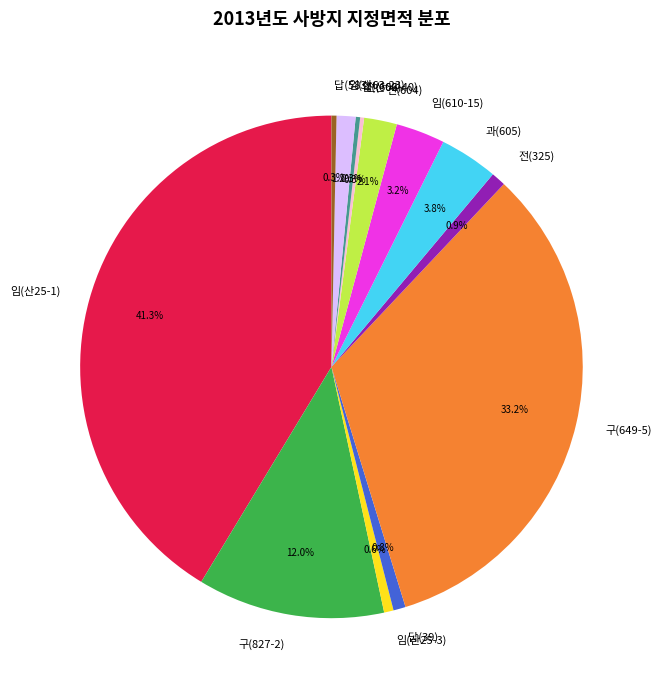

Is 답(39) the majority of the pie?

No